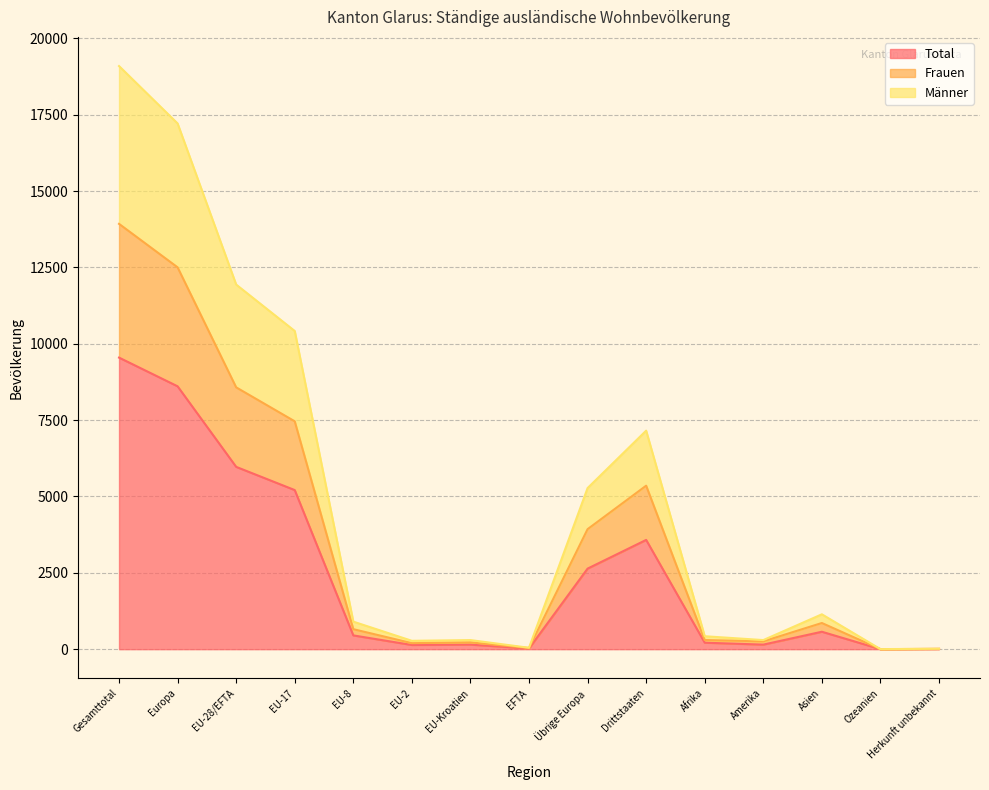

What is the label of the 8th point from the right?

EFTA